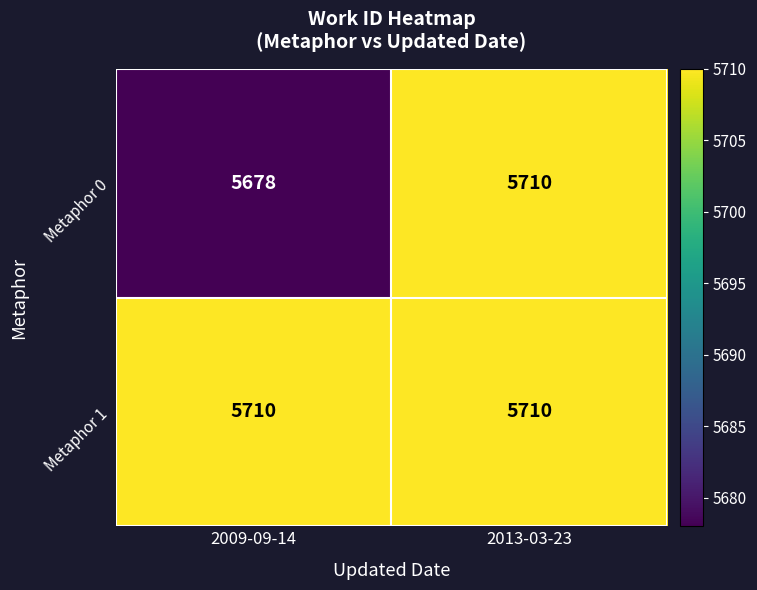

Reading left to right, list all the values displayed in this chart.

Metaphor 0: 2009-09-14=5678	2013-03-23=5710
Metaphor 1: 2009-09-14=5710	2013-03-23=5710